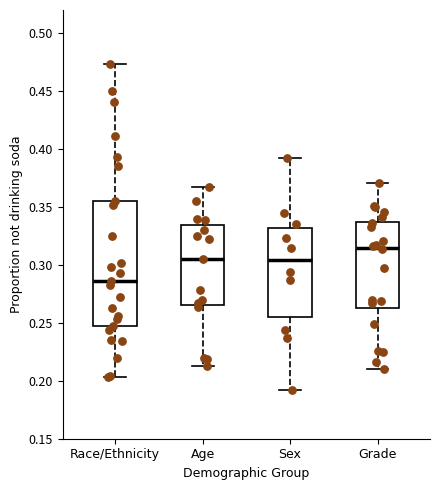

Which box has the highest median line?

Grade